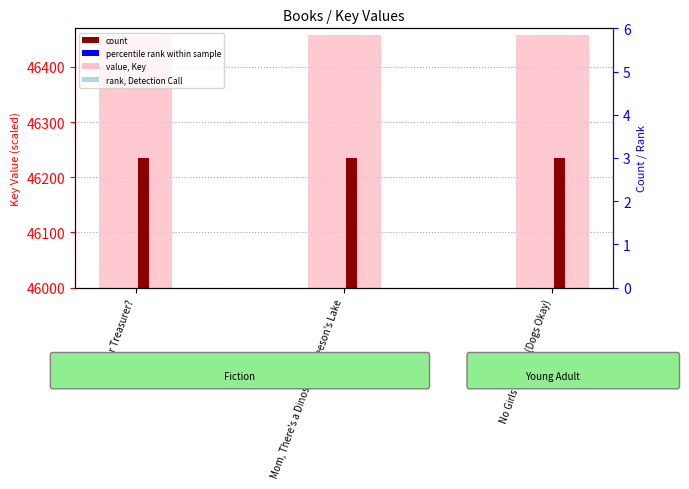

Is the value of count at Scab for Treasurer? greater than the value of value, Key (scaled) at Scab for Treasurer??

No